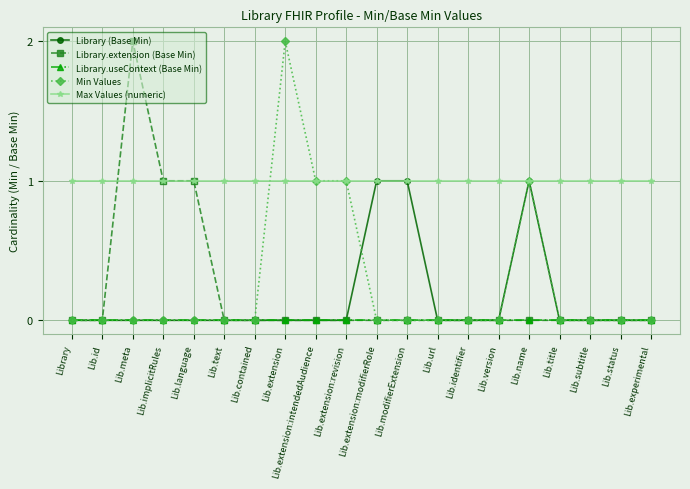

What is the difference between the highest and lowest values at Lib.language?

1